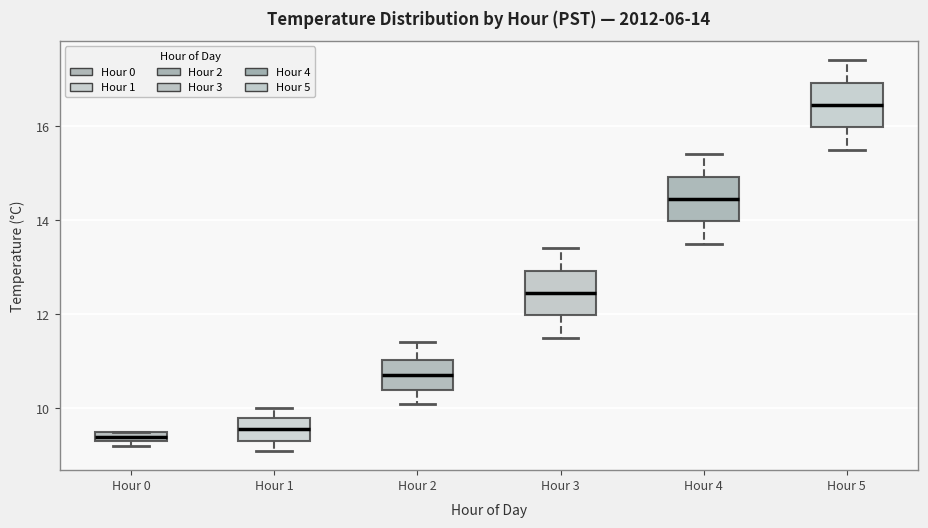

Which box's median line is the highest?

Hour 5